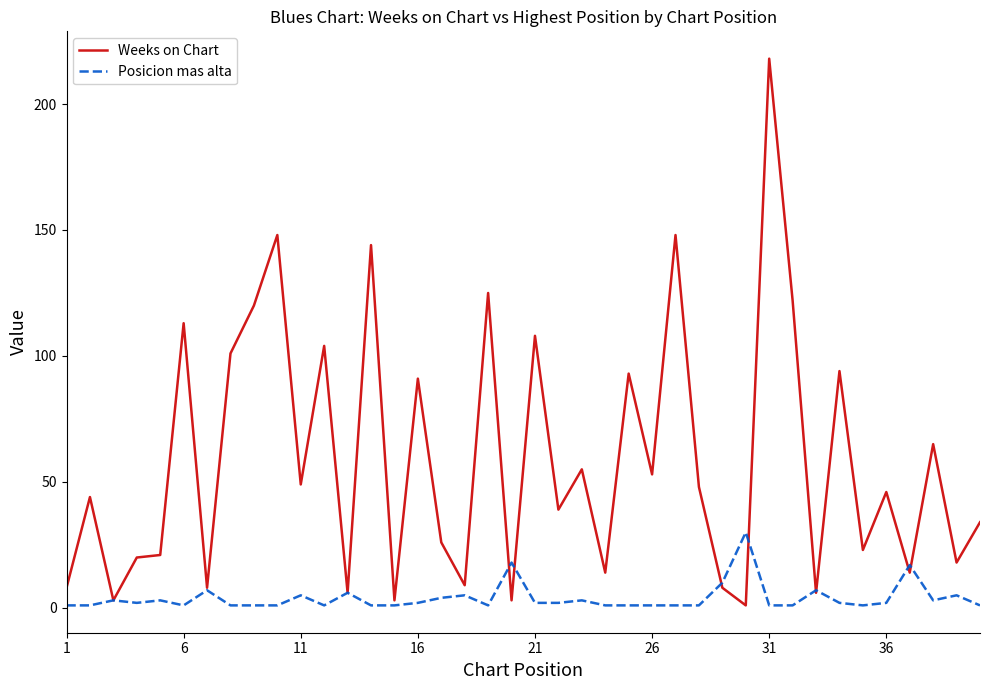

What is the maximum value shown in the chart?

218